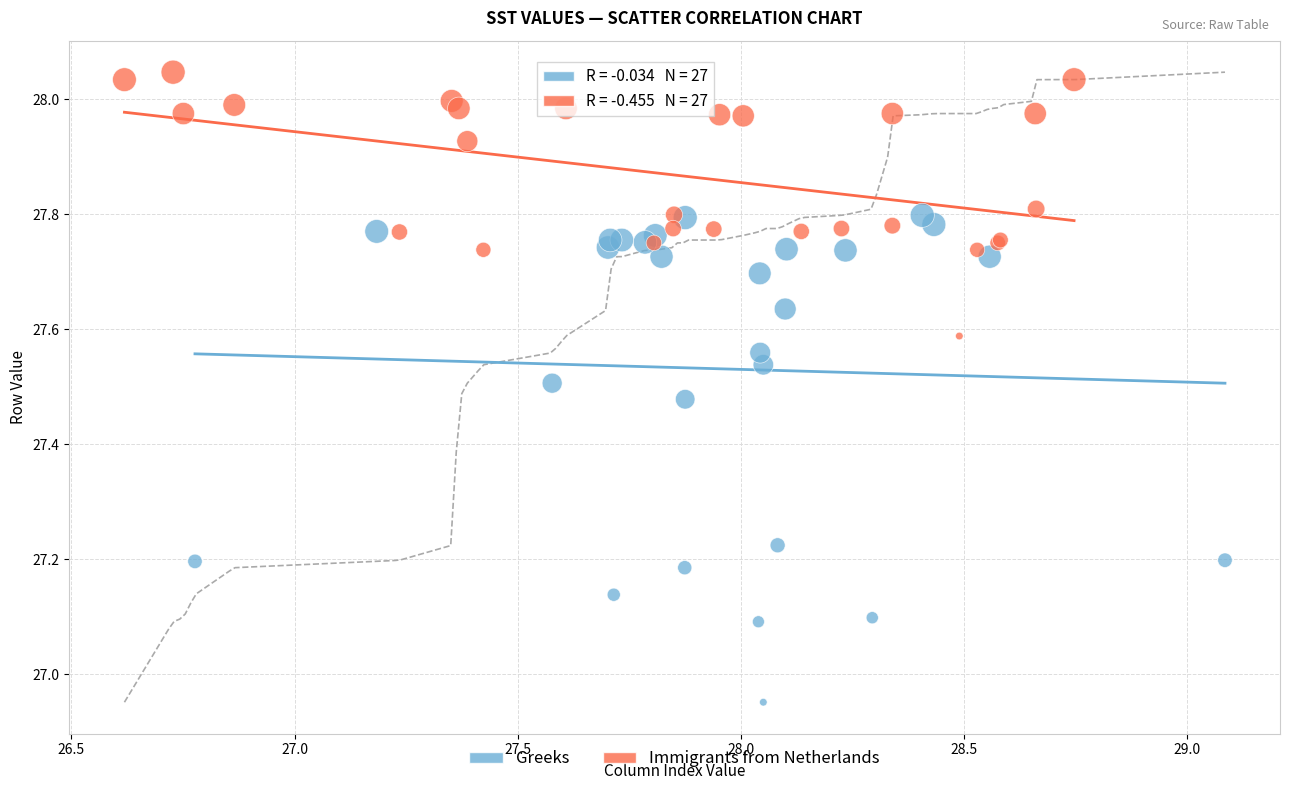

Which series reaches the minimum Y coordinate?

Greeks